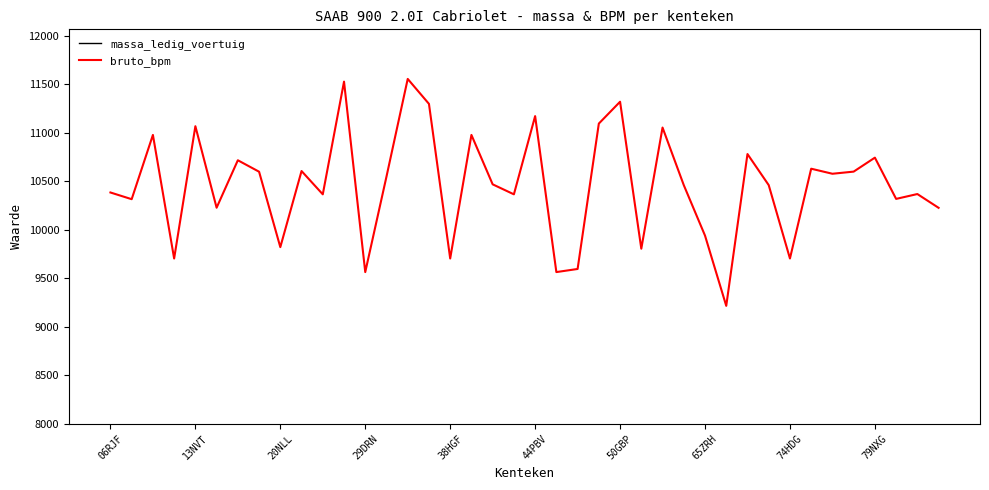

What is the lowest value of the bruto_bpm series?

9216